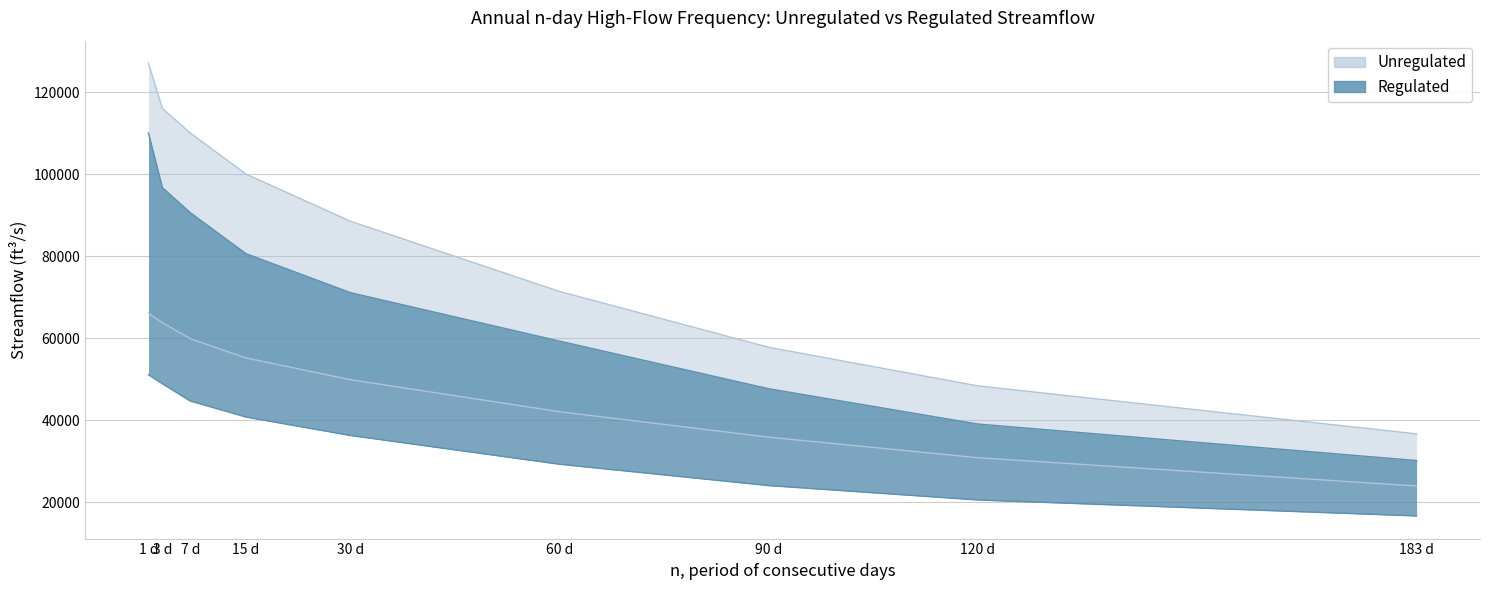

Reading left to right, what are all the values shown in this chart?

Unregulated (2-yr): 66100	63800	59900	55200	49900	42100	35900	30900	24000
Unregulated (10-yr): 127000	116000	110000	100000	88500	71400	57800	48400	36700
Unregulated (100-yr): 51100	48900	44700	40800	36300	29300	24100	20600	16700
Regulated (2-yr): 110000	96700	90600	80600	71100	59300	47700	39100	30200